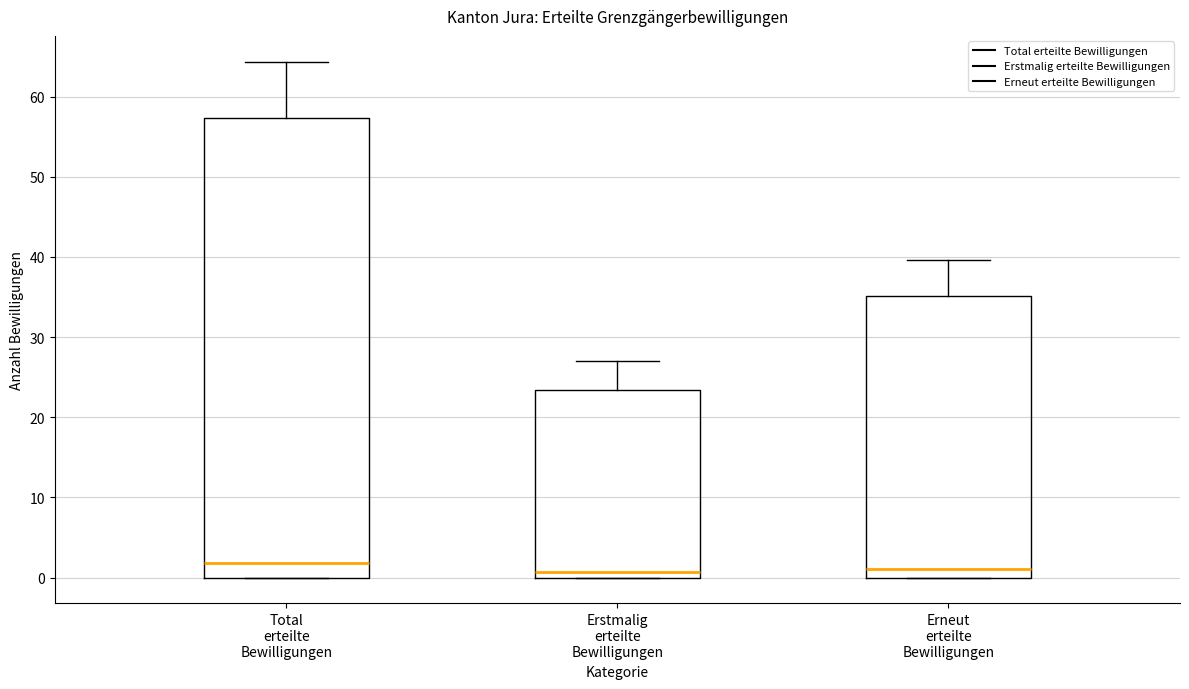

Reading left to right, transcribe this box plot: for each box, give where its median line is, the range the box spans, and where its two whiskers end, as read against the y-axis. The values are not printed on the chart, so give them approximately, as read against the axis.

Total erteilte Bewilligungen: median 2, box 0 to 57, whiskers 0 to 64
Erstmalig erteilte Bewilligungen: median 1, box 0 to 23, whiskers 0 to 27
Erneut erteilte Bewilligungen: median 1, box 0 to 35, whiskers 0 to 40